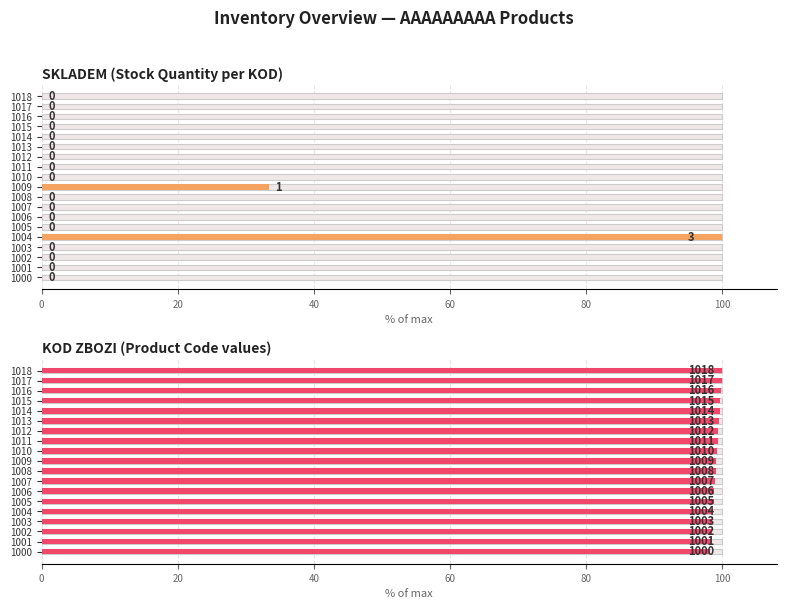

What are all the series names shown in the legend?

SKLADEM (Stock Quantity per KOD), KOD ZBOZI (Product Code values)